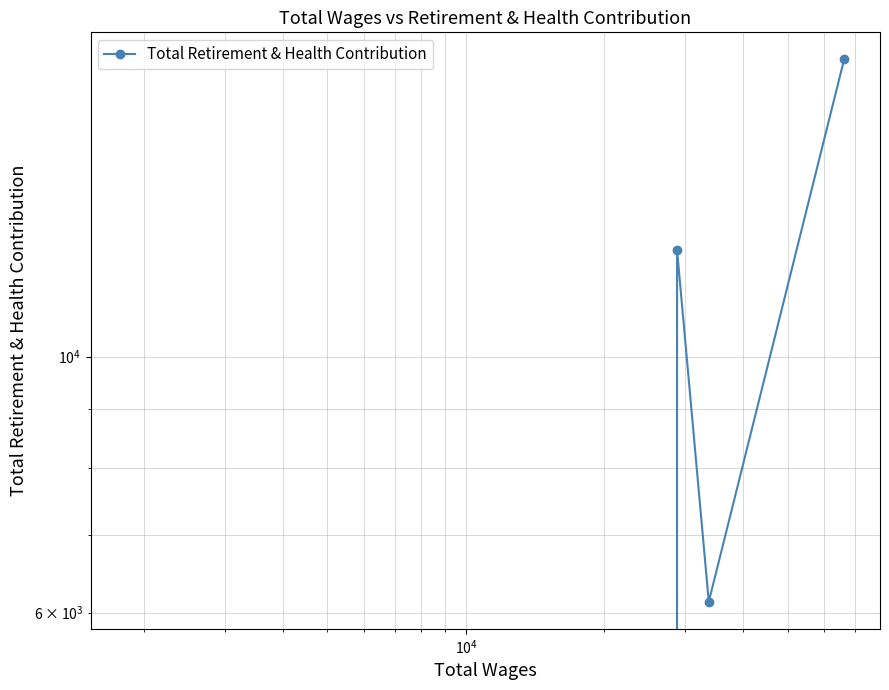

How many values are between 0 and 12364?

4